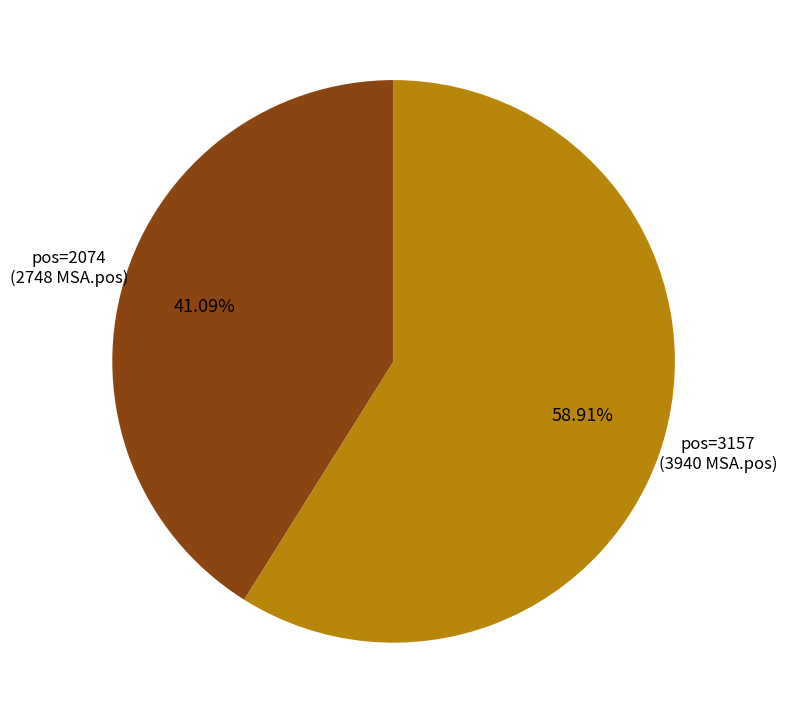

Is there a majority slice in this chart?

Yes